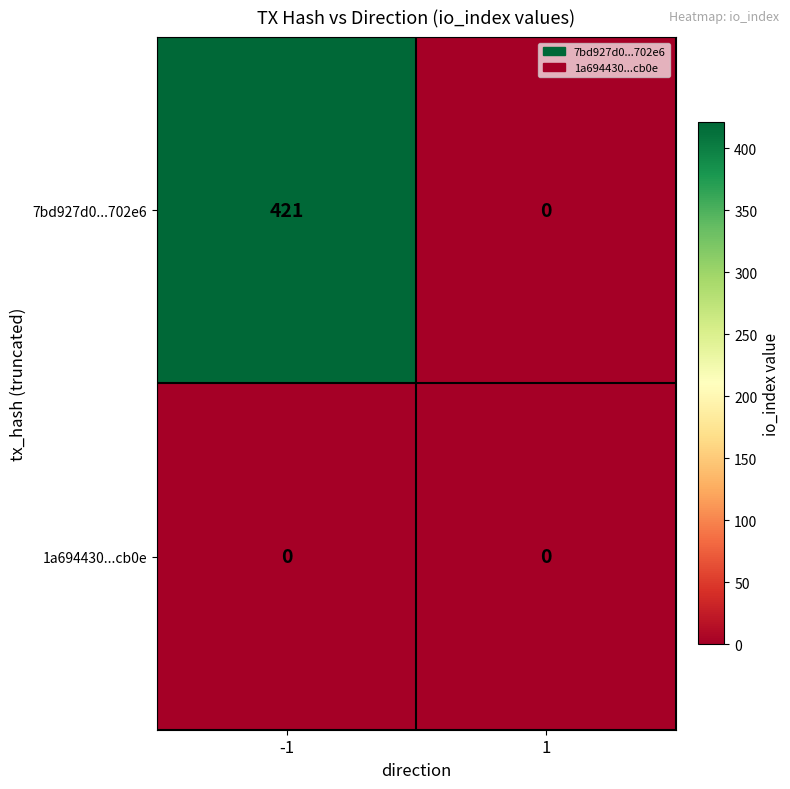

What is the spread (max minus min) of values at -1?

421